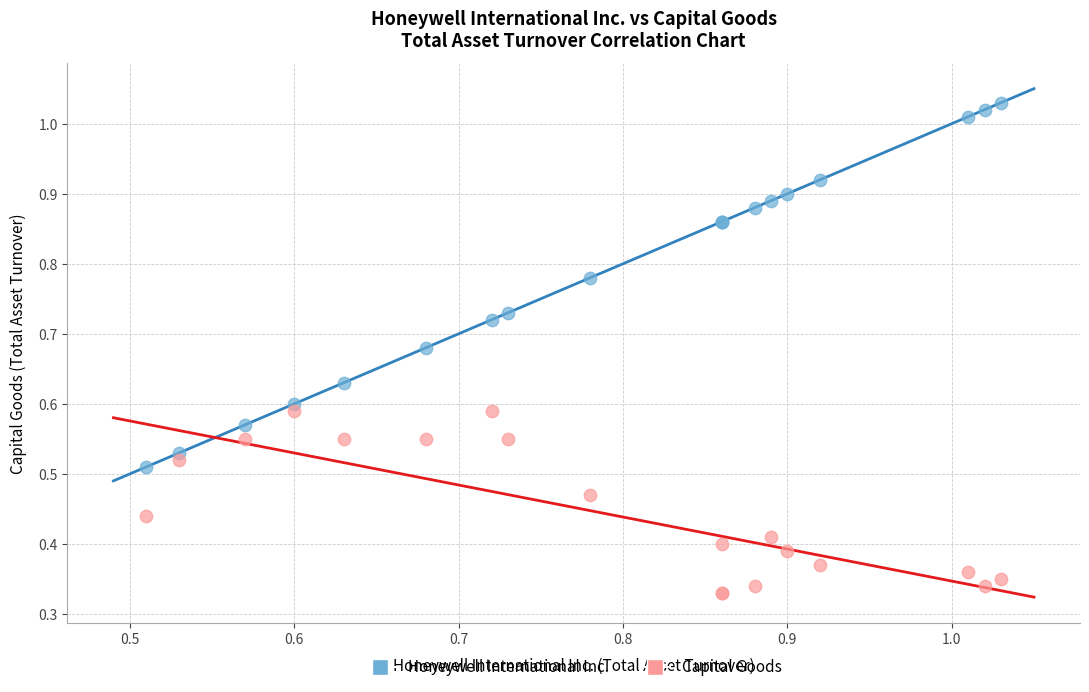

Which series has the widest spread of Y values?

Honeywell International Inc.